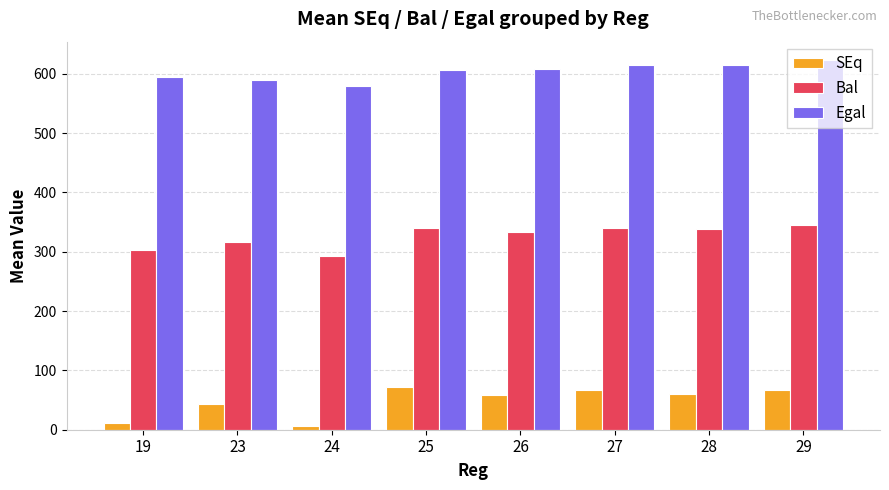

Which series has the widest spread of values?

SEq